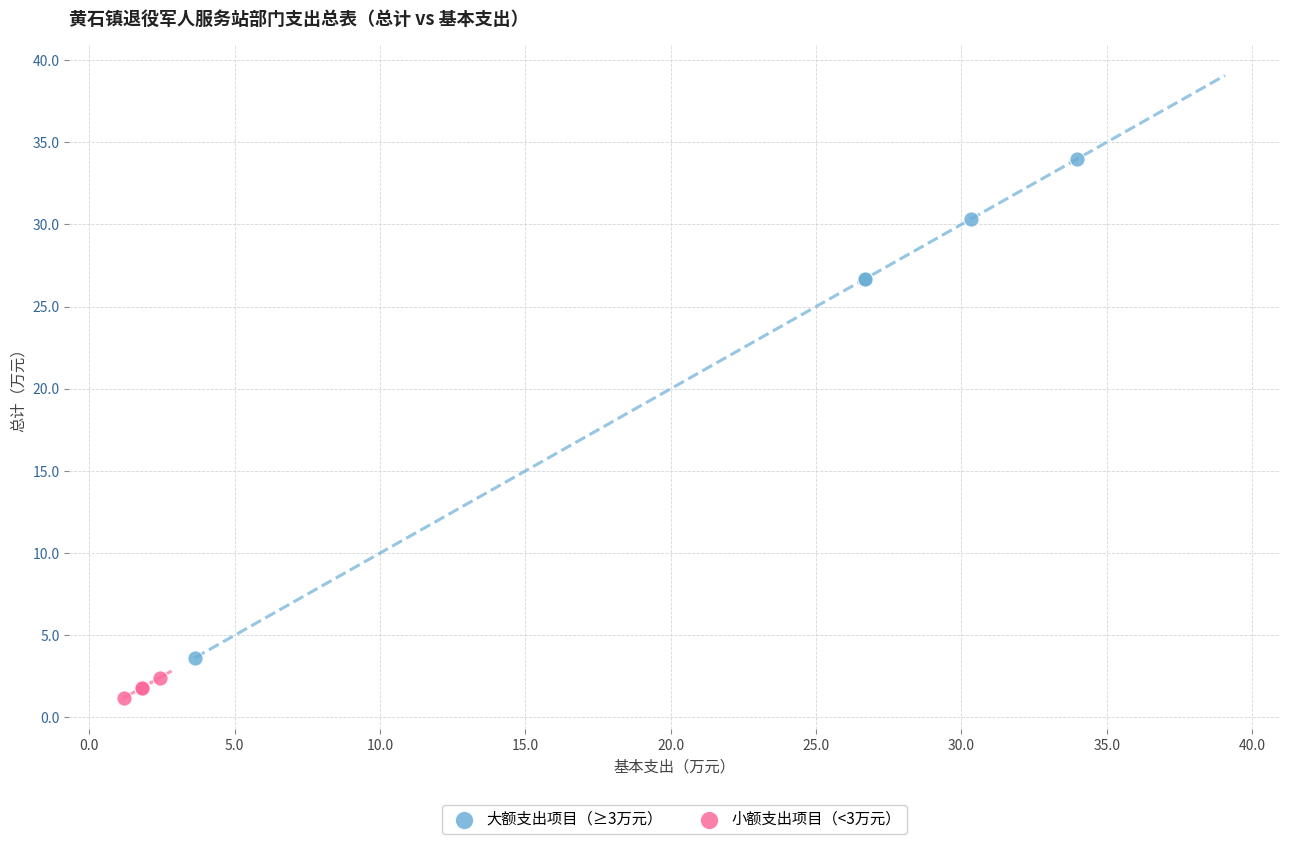

Which series contains the lowest Y value?

小额支出项目（<3万元）